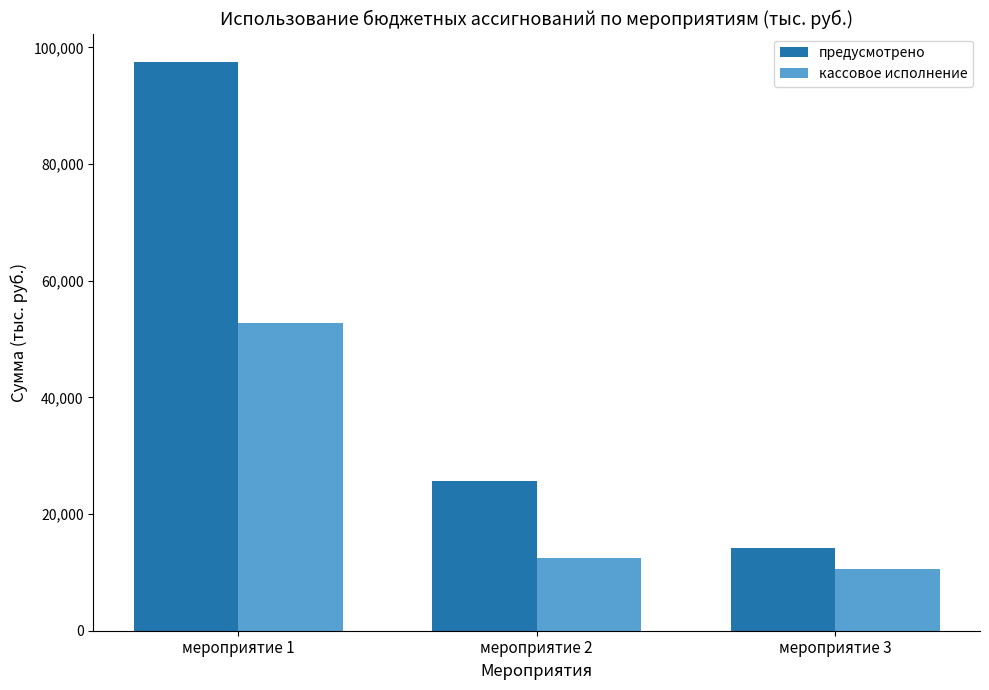

What are all the series names shown in the legend?

предусмотрено, кассовое исполнение